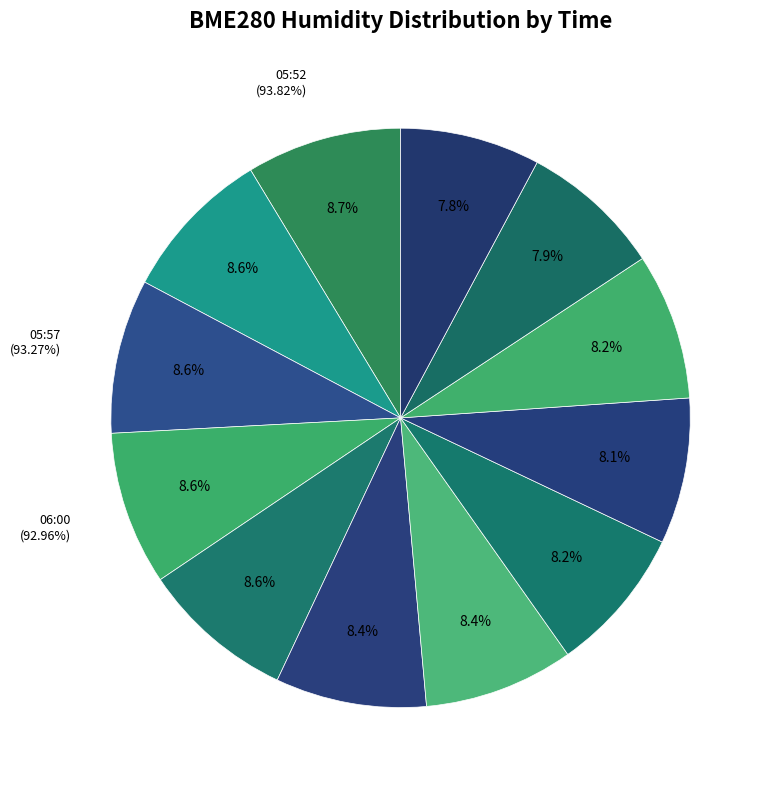

To the nearest percent, what portion does 06:07 represent?

8%